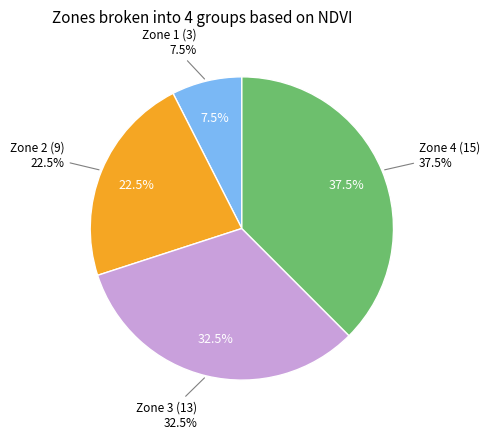

Does Zone 3 account for over 50% of the chart?

No